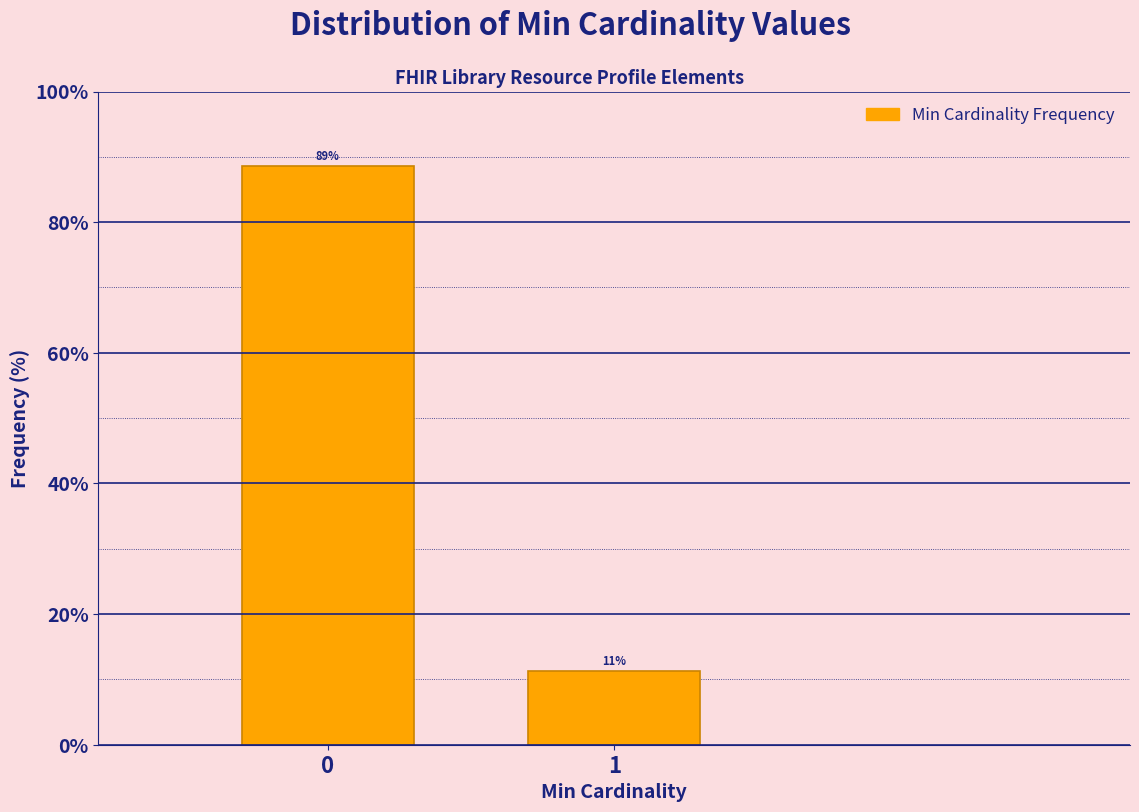

Rank the categories by value from highest to lowest.

0, 1